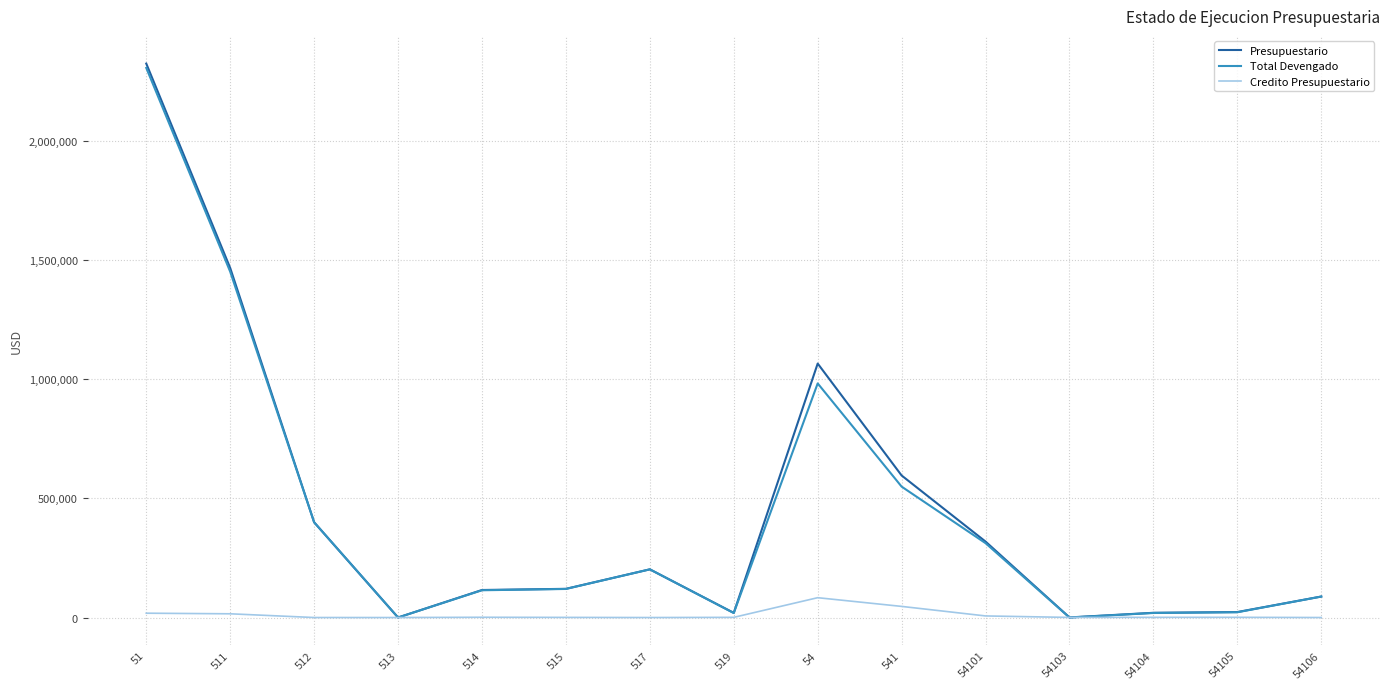

Which series changed the most between 512 and 54104?

Total Devengado